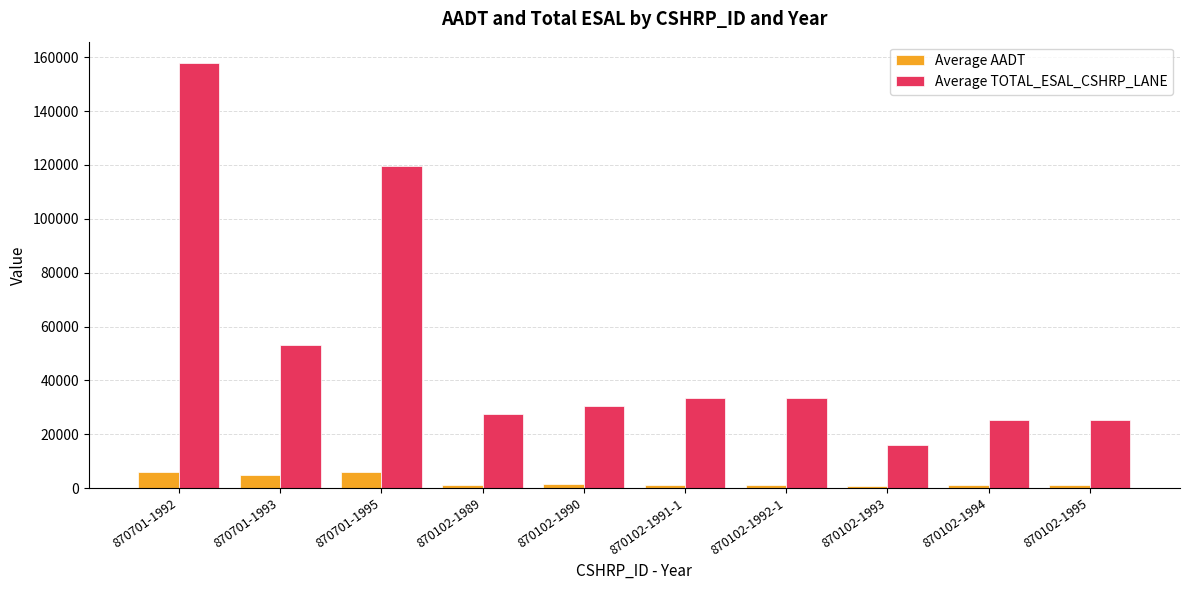

How many distinct data groups are displayed?

2